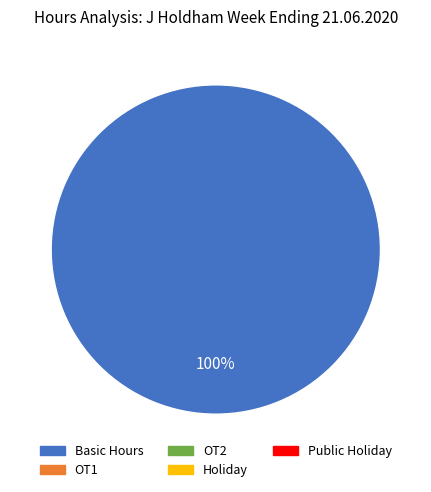

Is there a majority slice in this chart?

Yes